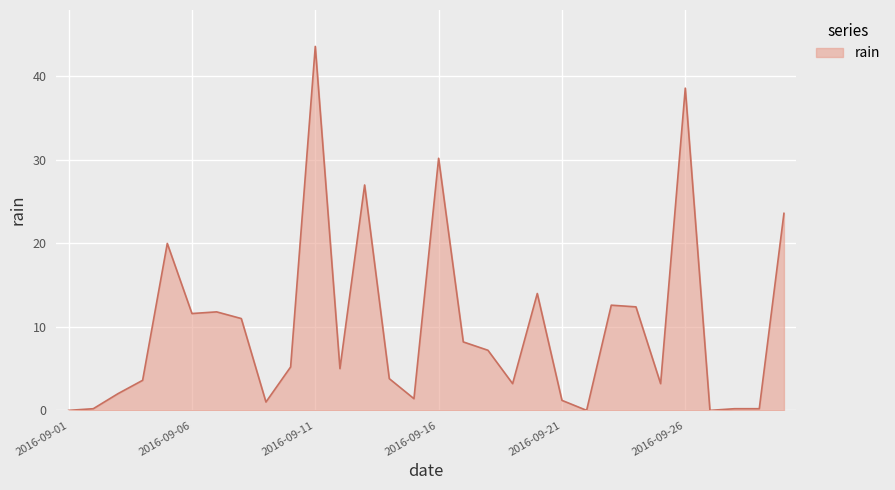

True or false: the data has more than 2 interior local peaks.

True